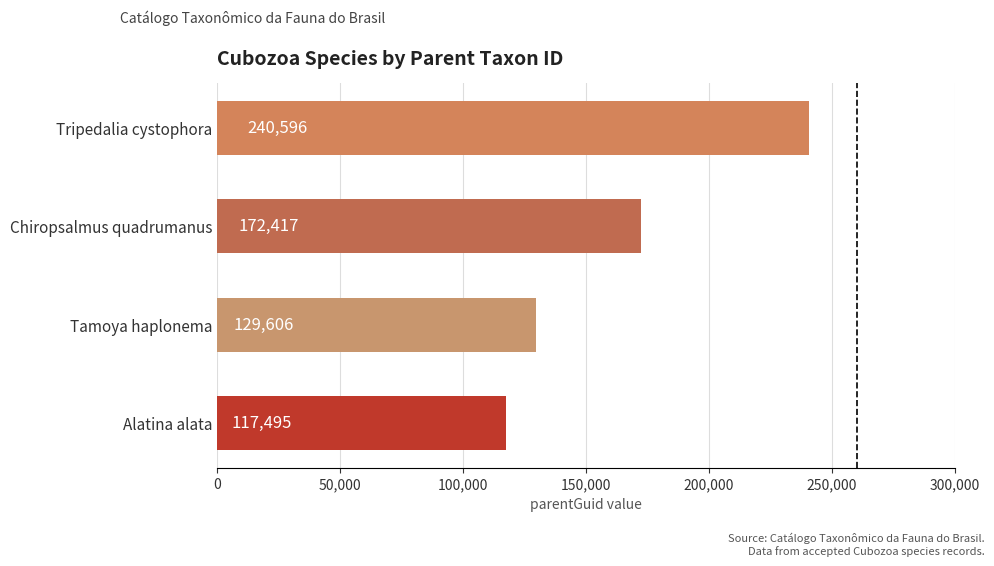

The chart shows a value of 76623 at Tripedalia cystophora. True or false?

False